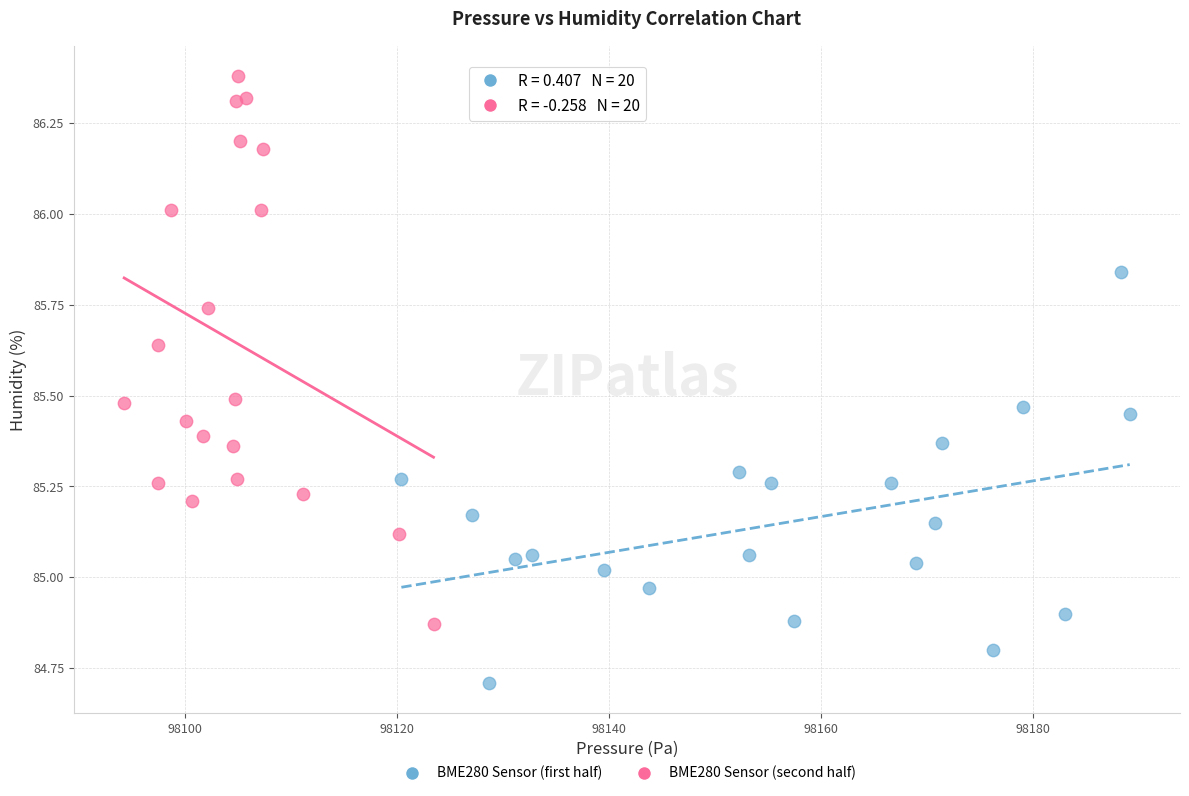

Which series has the largest Y range (max minus min)?

BME280 Sensor (second half)